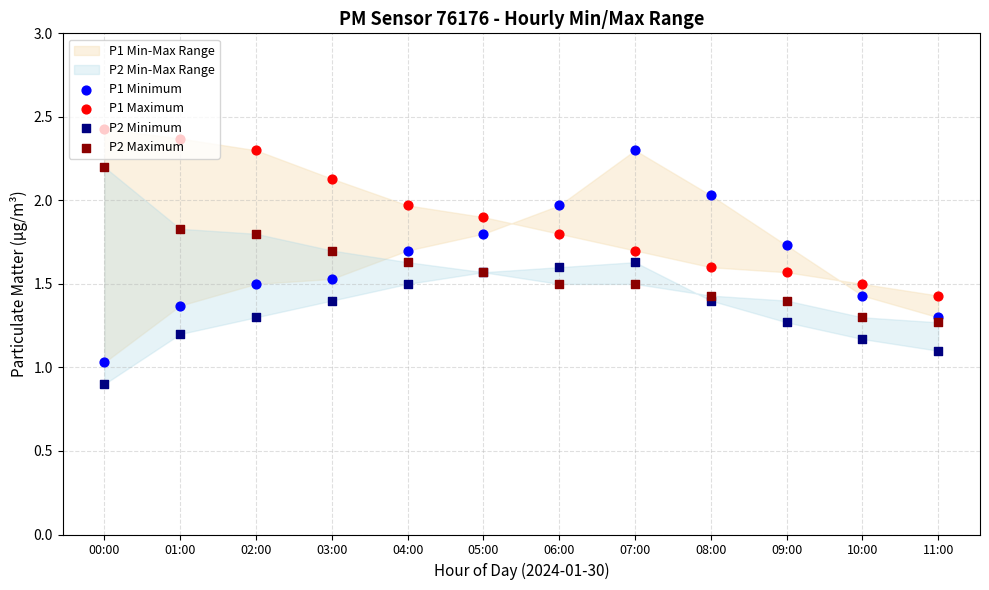

Which series reaches the maximum Y coordinate?

P1 Maximum